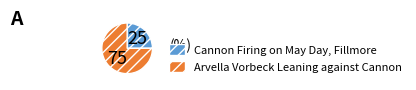

What is the ratio of the value at Arvella Vorbeck Leaning against Cannon to the value at Cannon Firing on May Day, Fillmore?

3.0